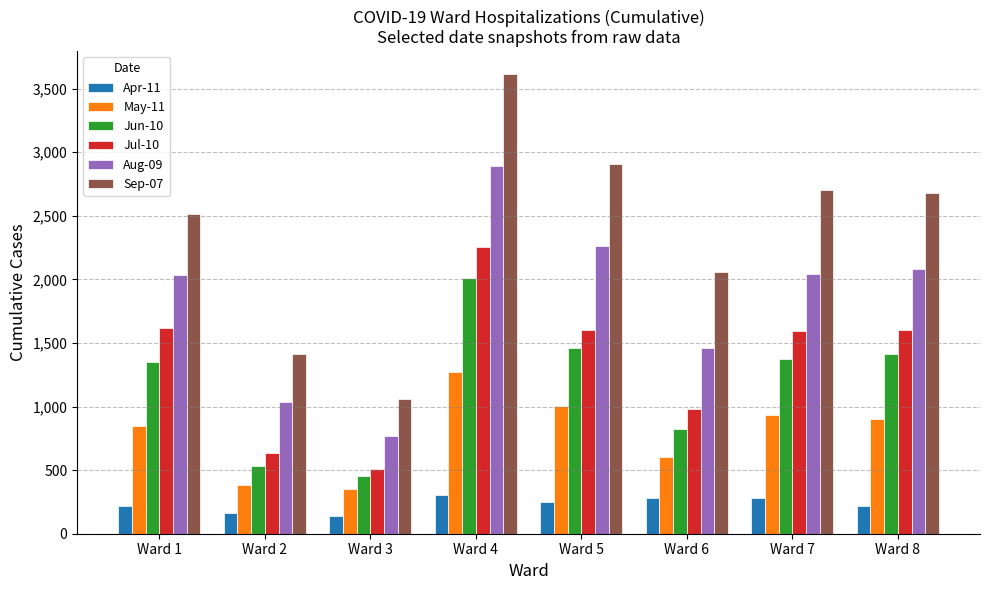

At which label does Jul-10 first exceed 1601?

Ward 1